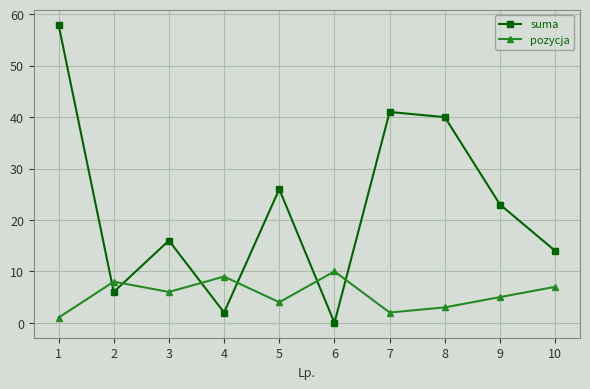

At which label is suma closest to 29?

5